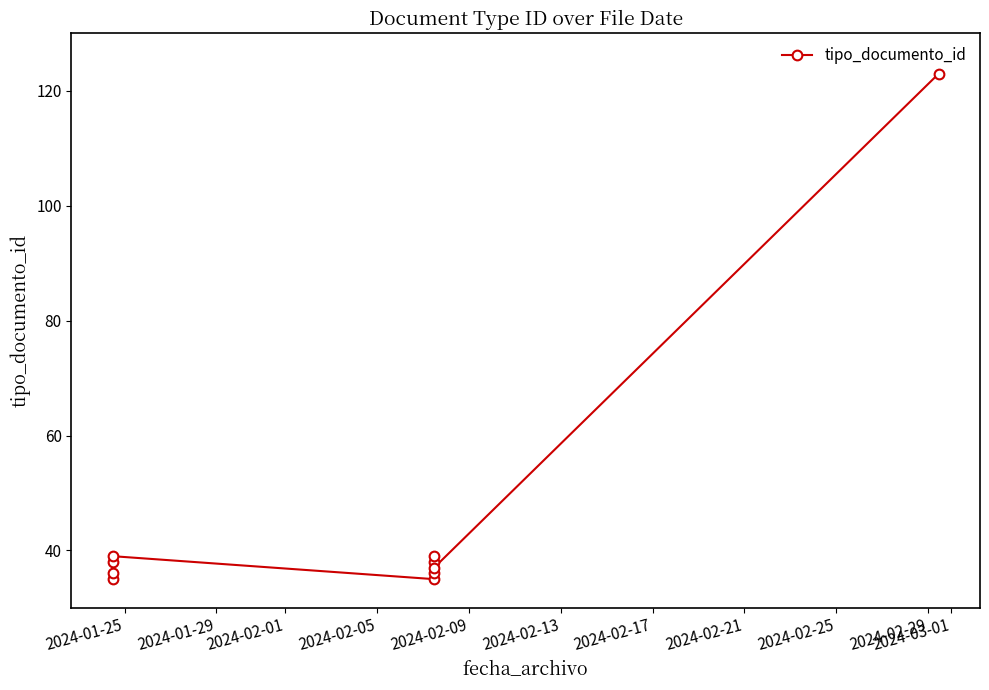

How many data points are above 38?

3